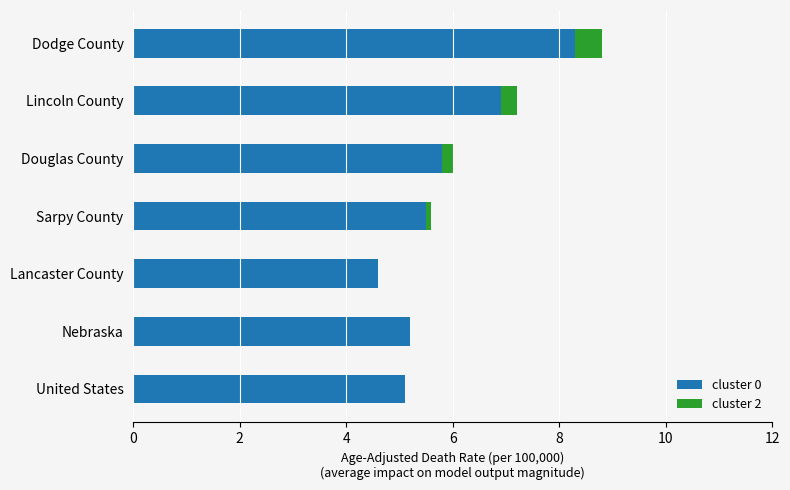

How many data points does each series have?

7